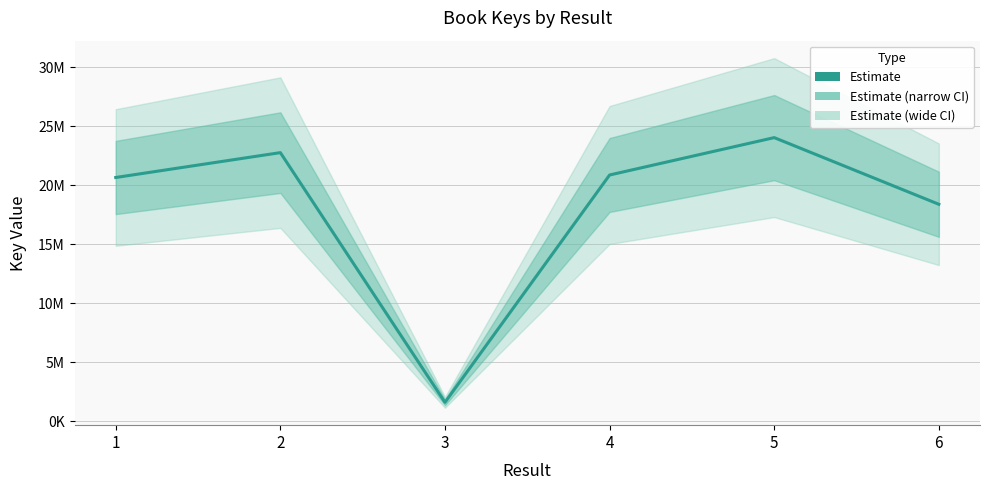

Reading left to right, transcribe all the data shown in this chart.

20667155	22773532	1618410	20879048	24045437	18397895